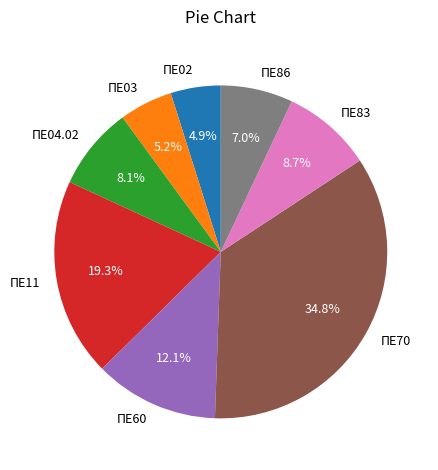

Which slice is the largest?

ΠΕ70